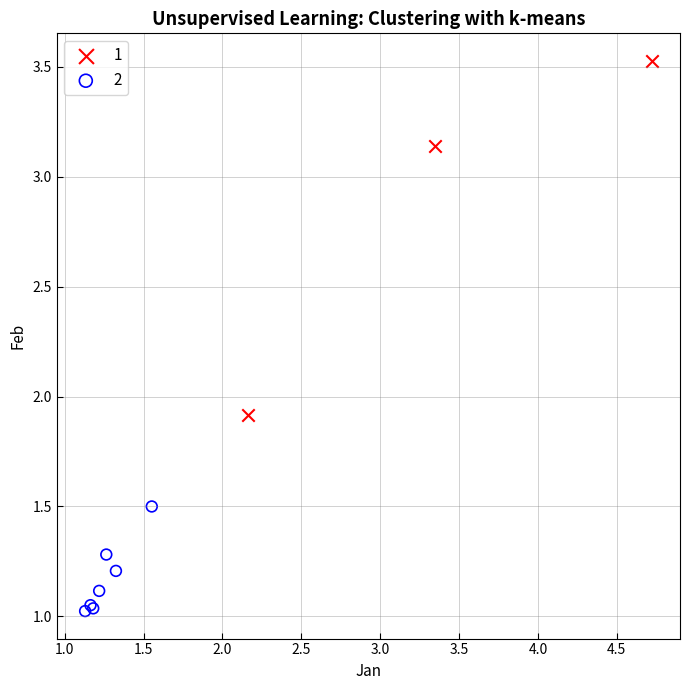

What are all the series names shown in the legend?

1, 2